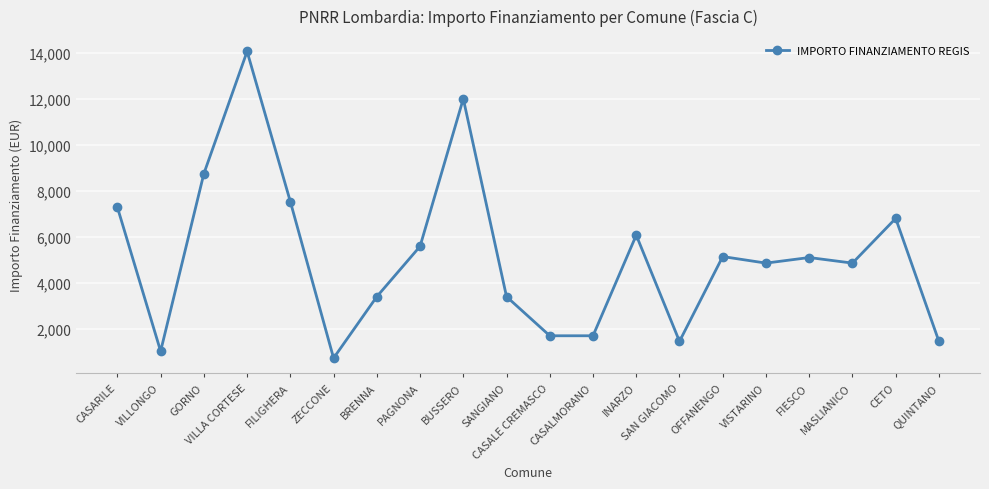

True or false: the data has more than 1 interior local peaks.

True